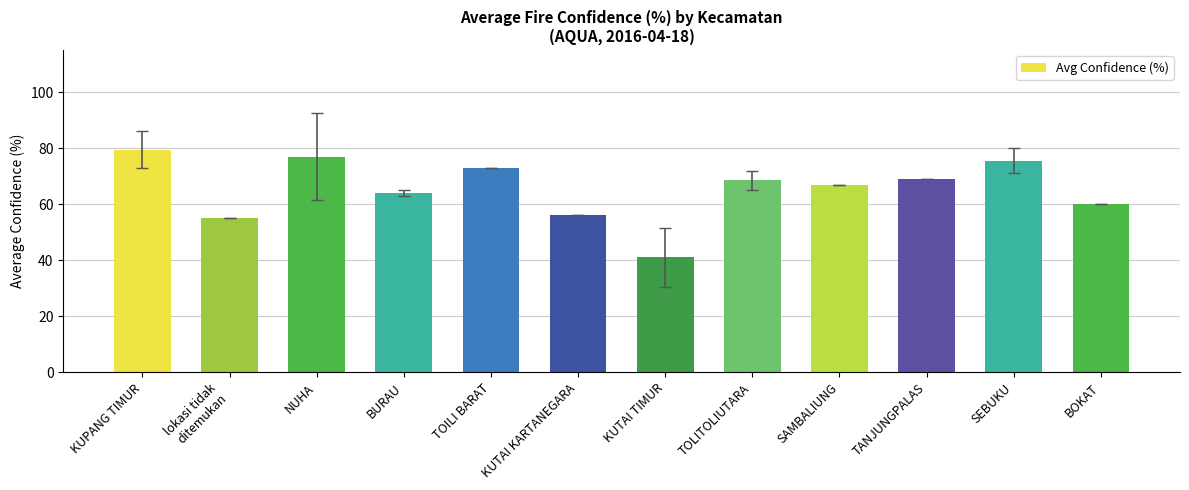

What is the change in value from BURAU to TOLITOLIUTARA?

+4.5